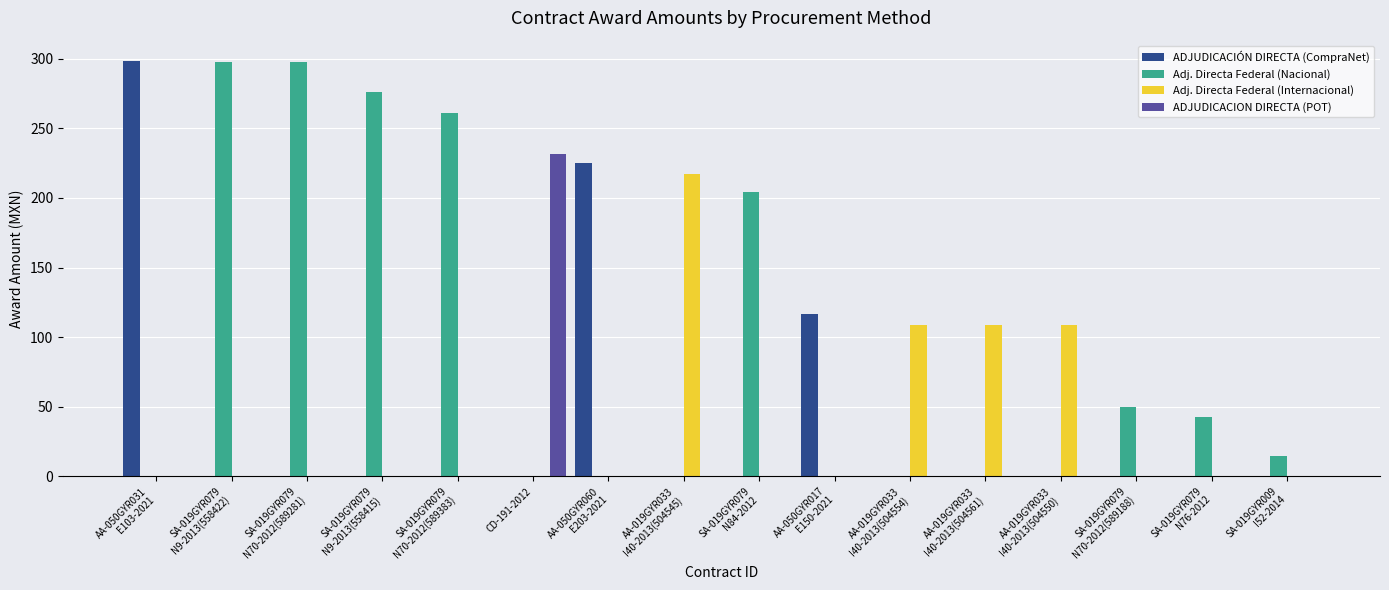

What is the sum of all Adj. Directa Federal (Nacional) values?

1443.3